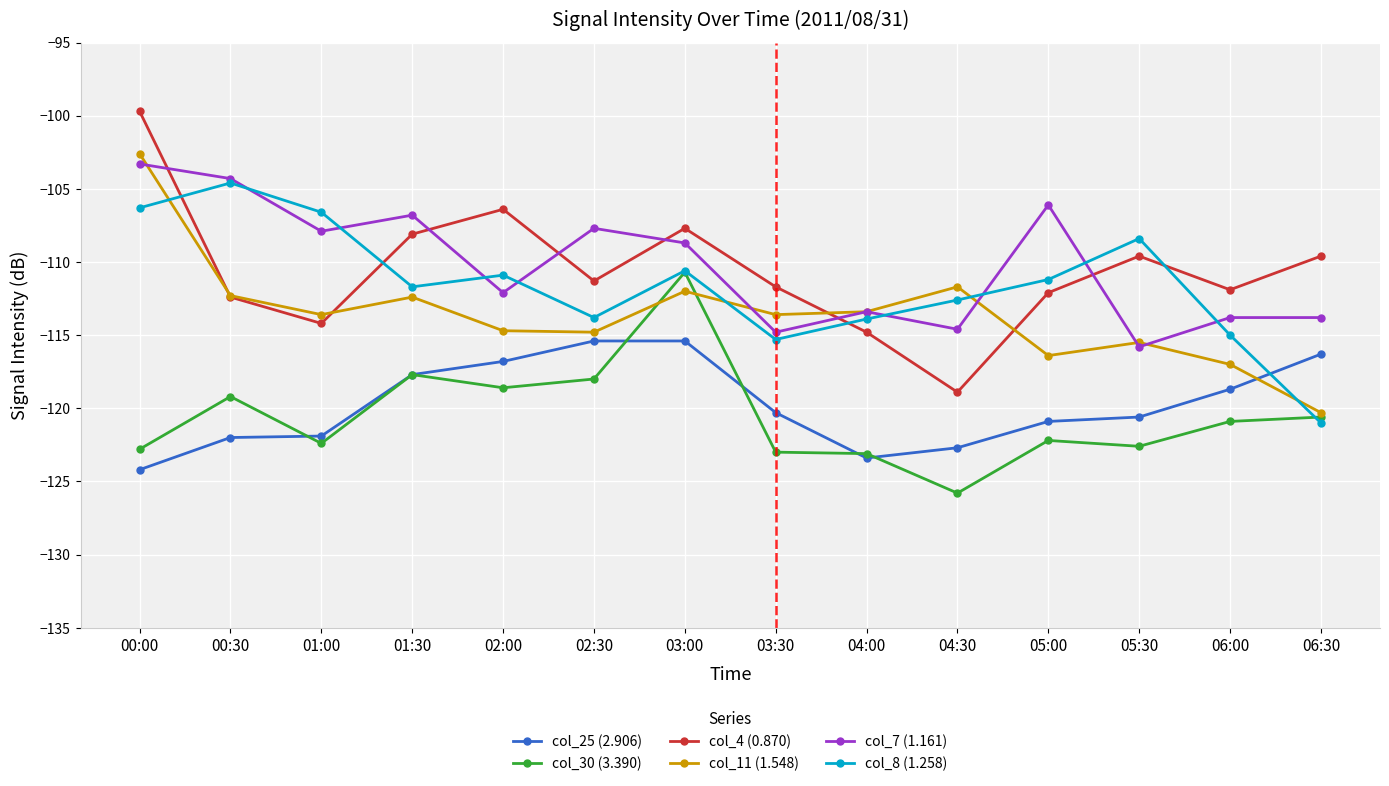

At which category is the sum across all series the highest?

00:00